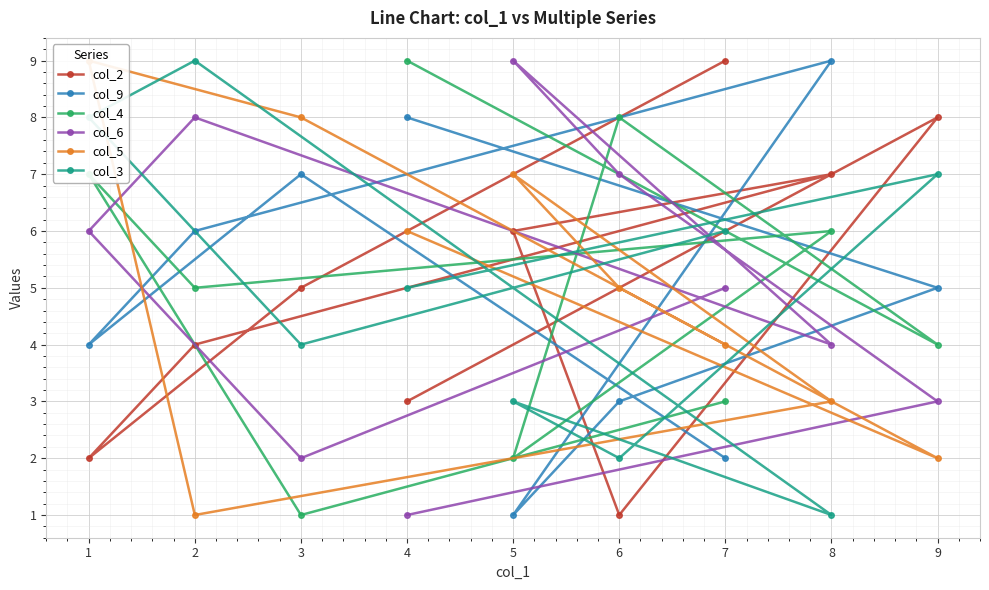

True or false: col_3 has a value of 8 at 1.

True